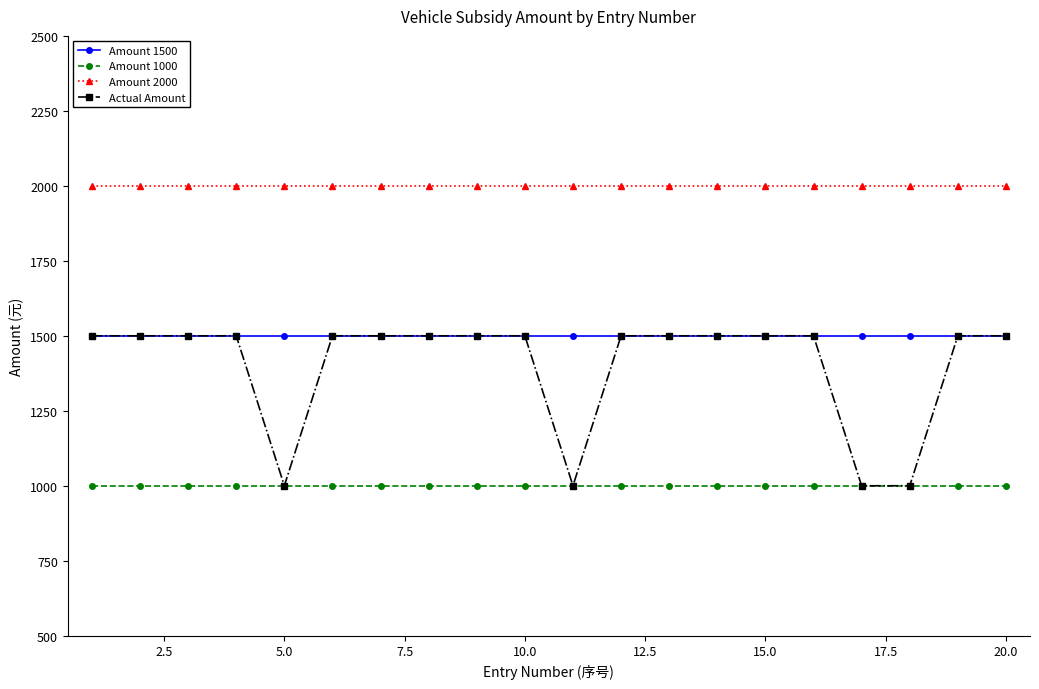

Which series has the widest spread of values?

Actual Amount